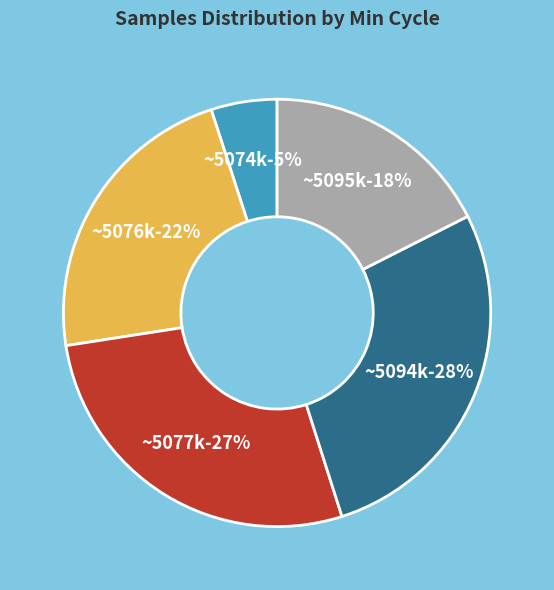

True or false: 28 accounts for 15% of the total.

False